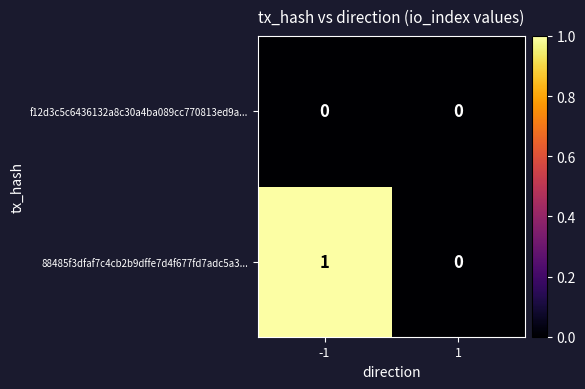

How many distinct data groups are displayed?

2